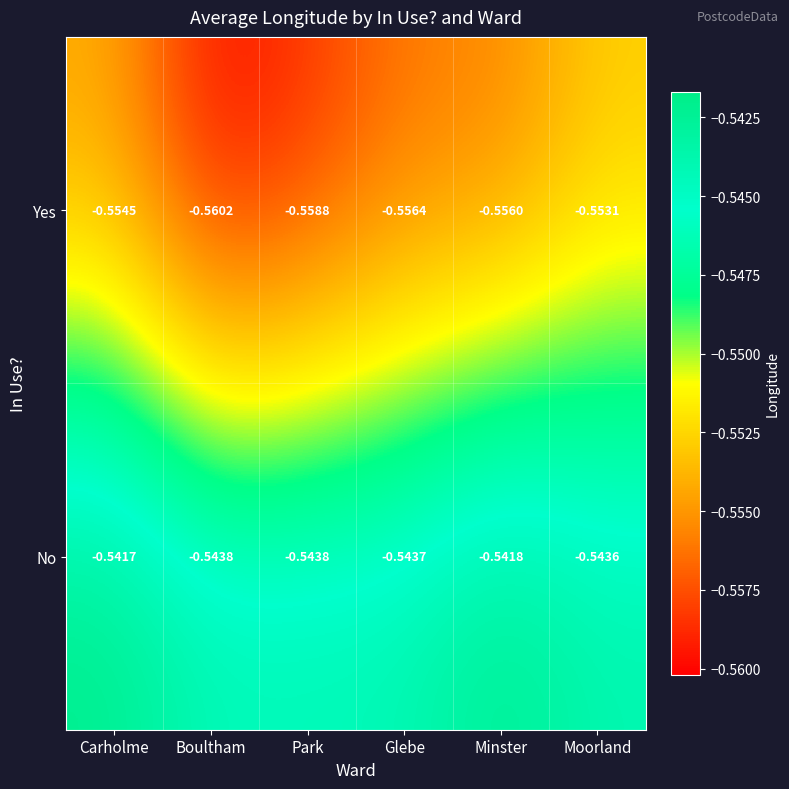

Rank the series by their average value, from lowest to highest.

Yes, No